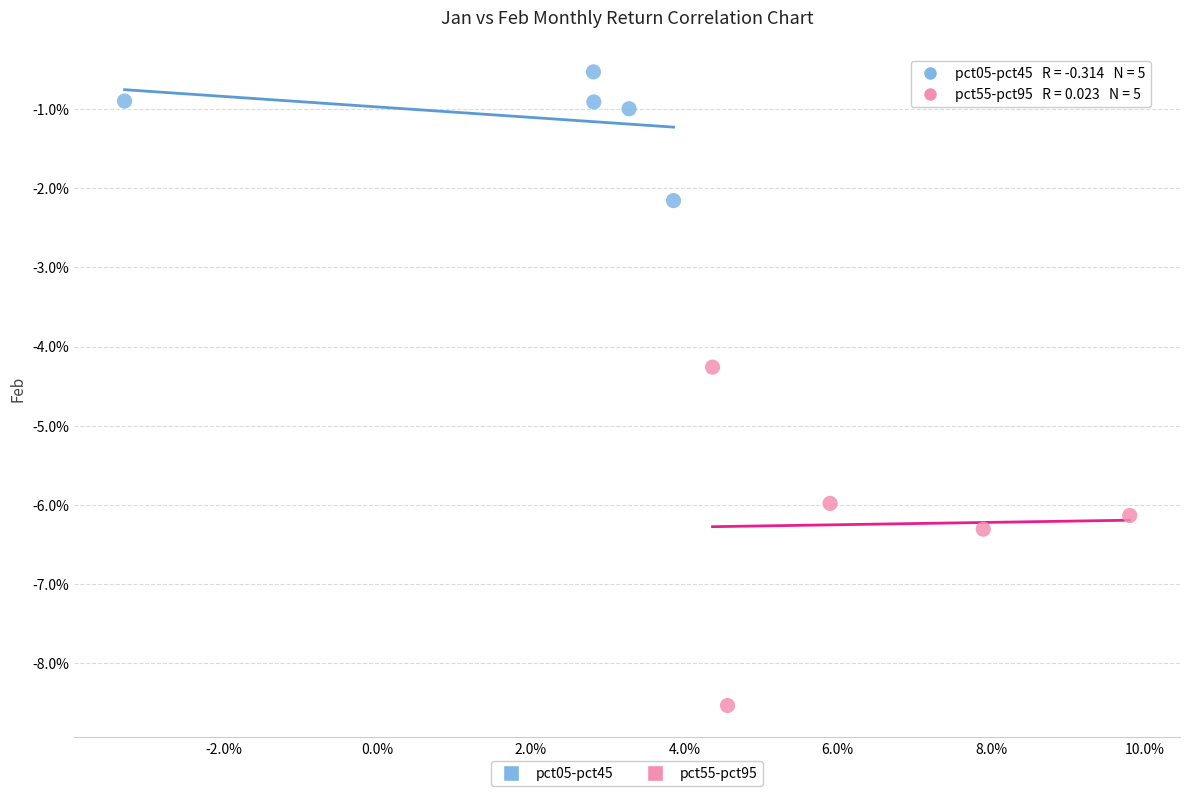

Which series has the largest Y range (max minus min)?

pct55-pct95